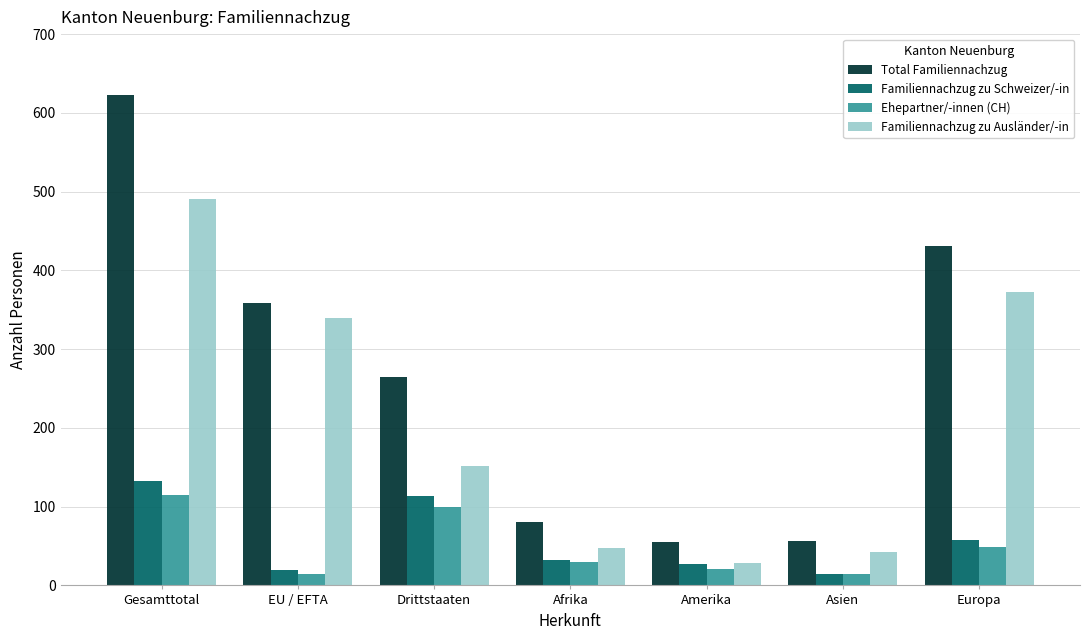

Count the number of data series in this chart.

4